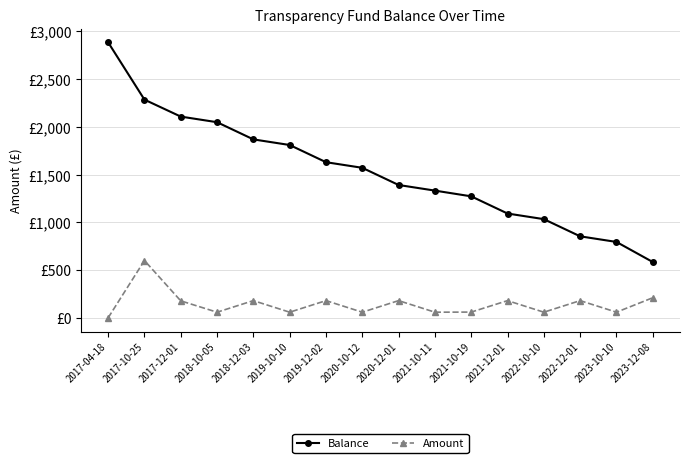

Does the chart have visible grid lines?

Yes